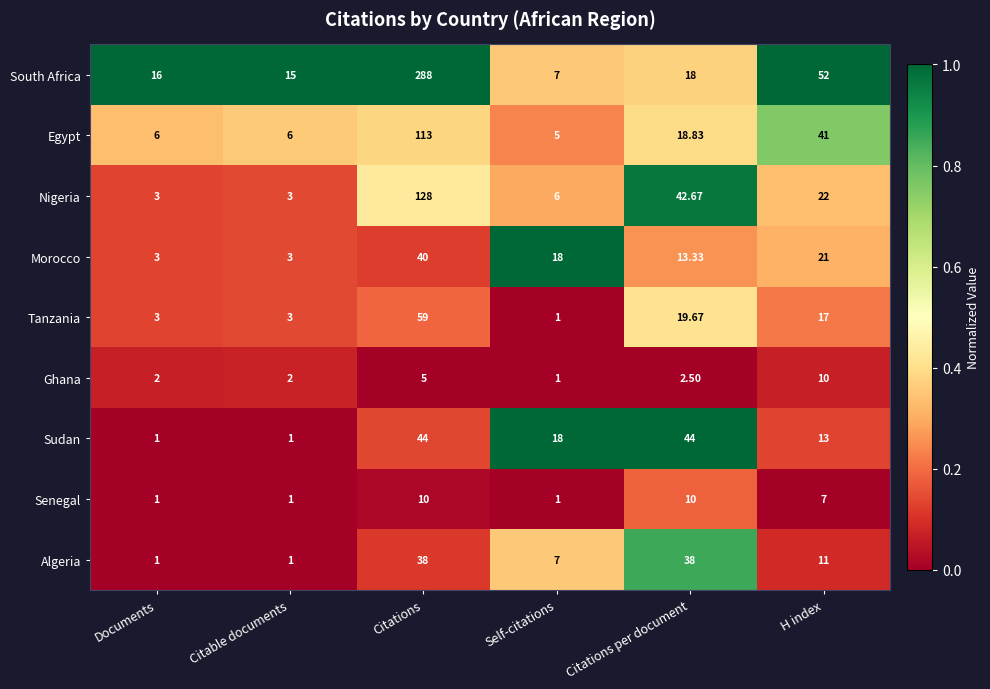

Where does the Morocco series first go above 18?

Citations